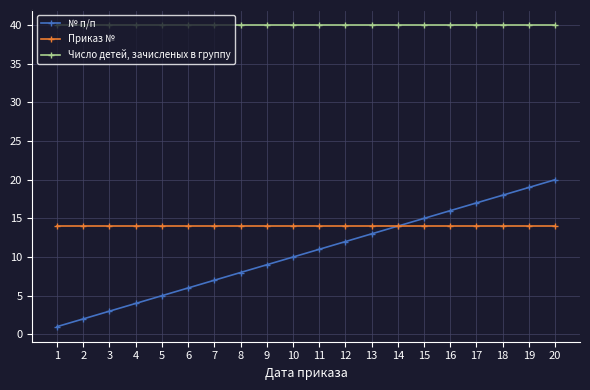

Which series has the largest total across all categories?

Число детей, зачисленых в группу